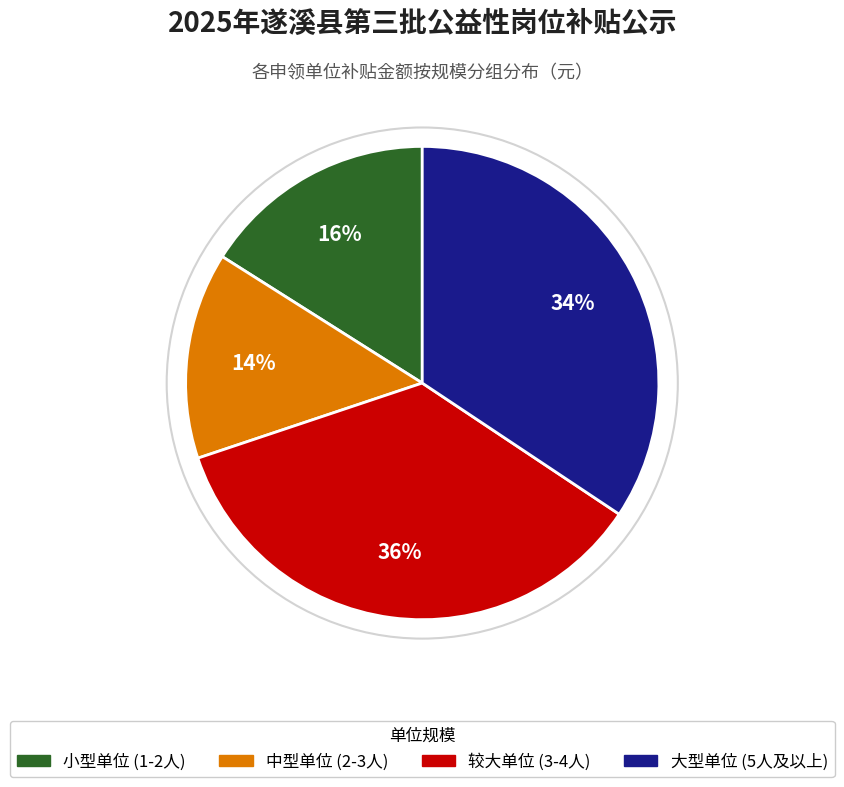

Is the sum of 大型单位 (5人及以上) and 较大单位 (3-4人) greater than half?

Yes